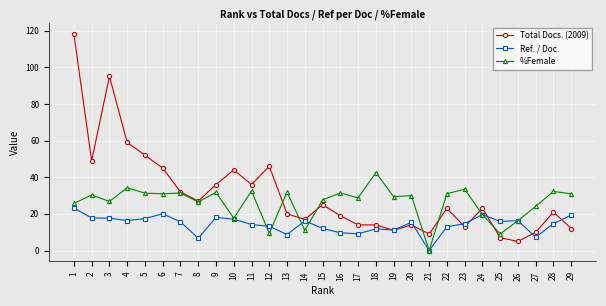

What are all the series names shown in the legend?

Total Docs. (2009), Ref. / Doc., %Female